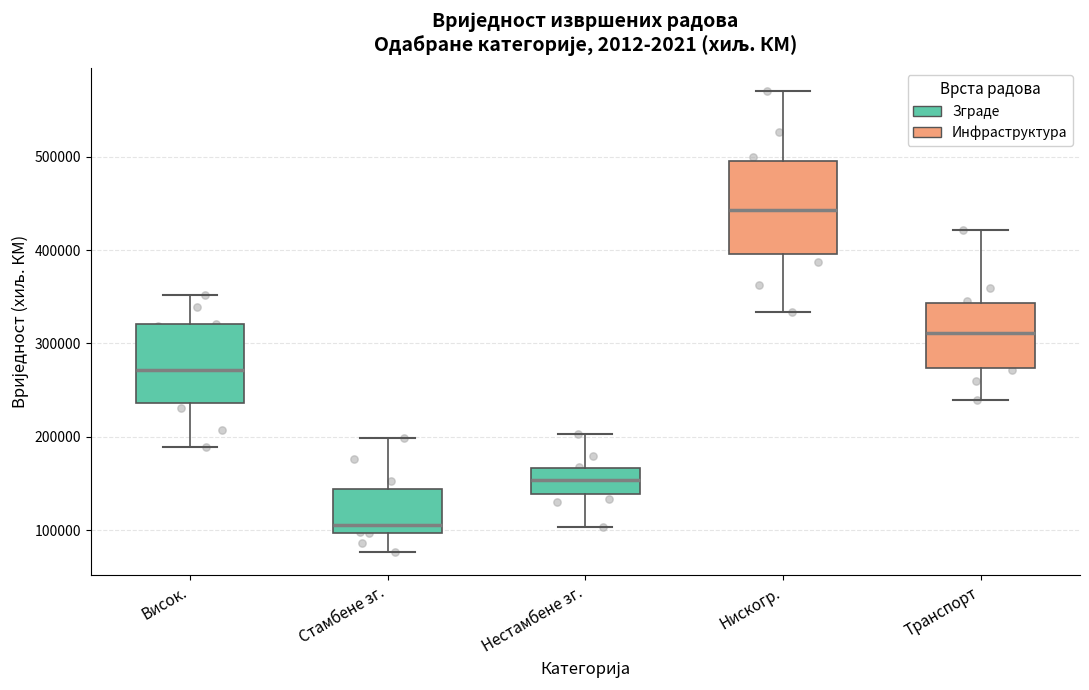

Comparing the boxes themselves (not the whiskers), which one is the tallest?

Нискогр.